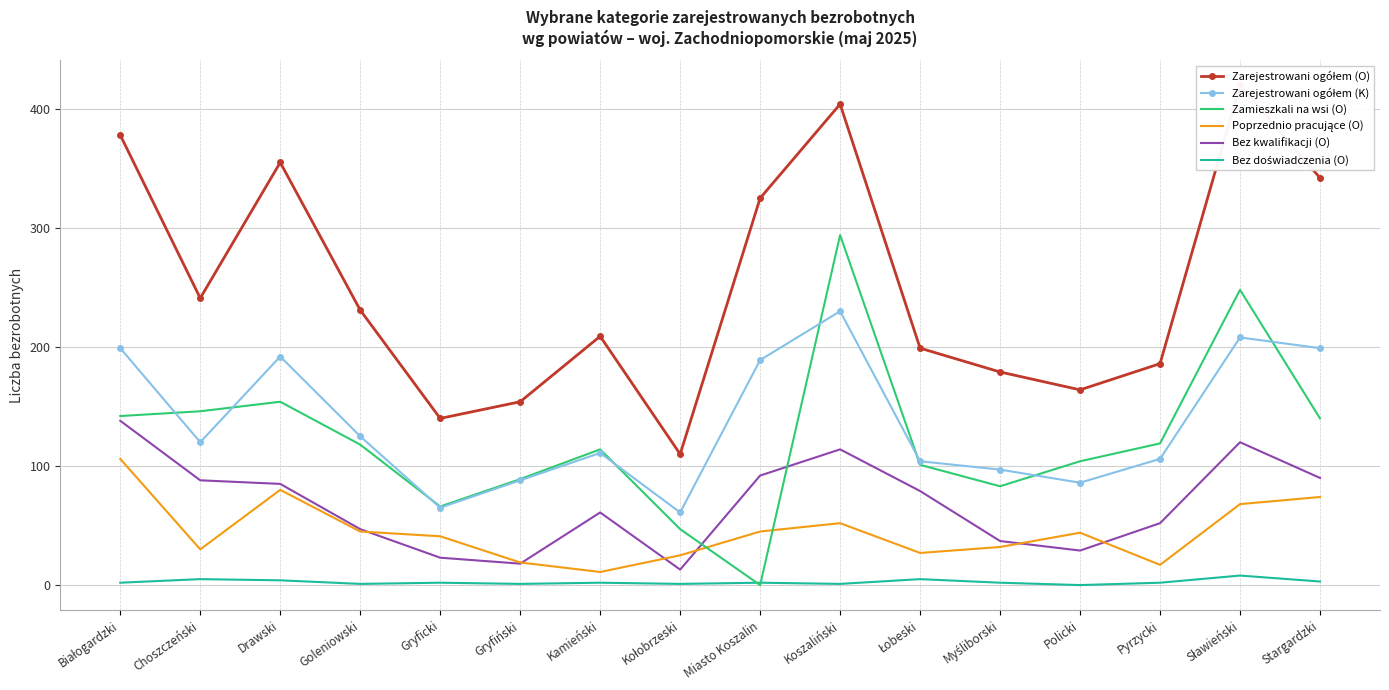

True or false: Zamieszkali na wsi (O) has more than 0 interior local peaks.

True